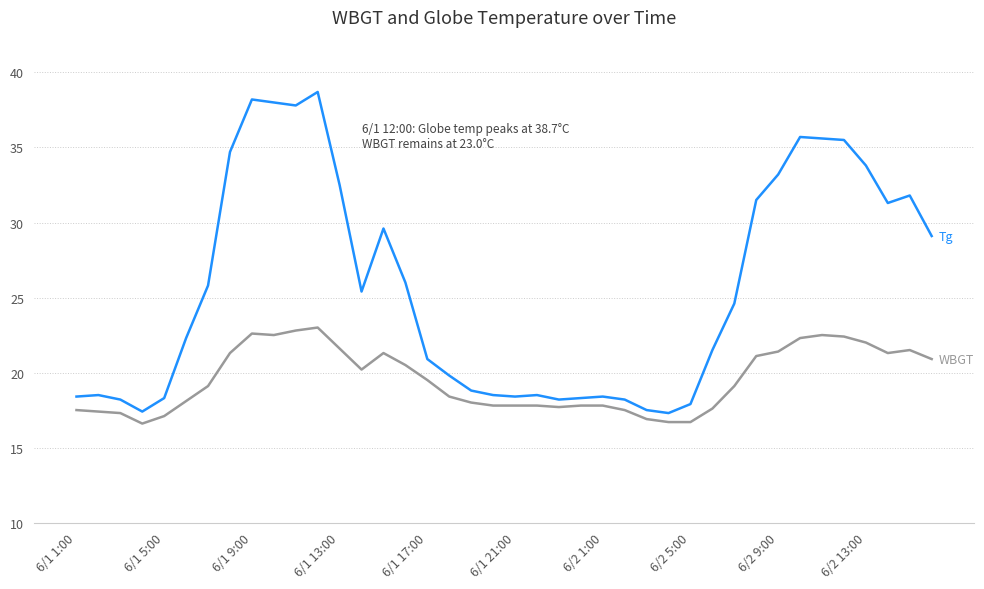

What is the minimum value shown in the chart?

16.6